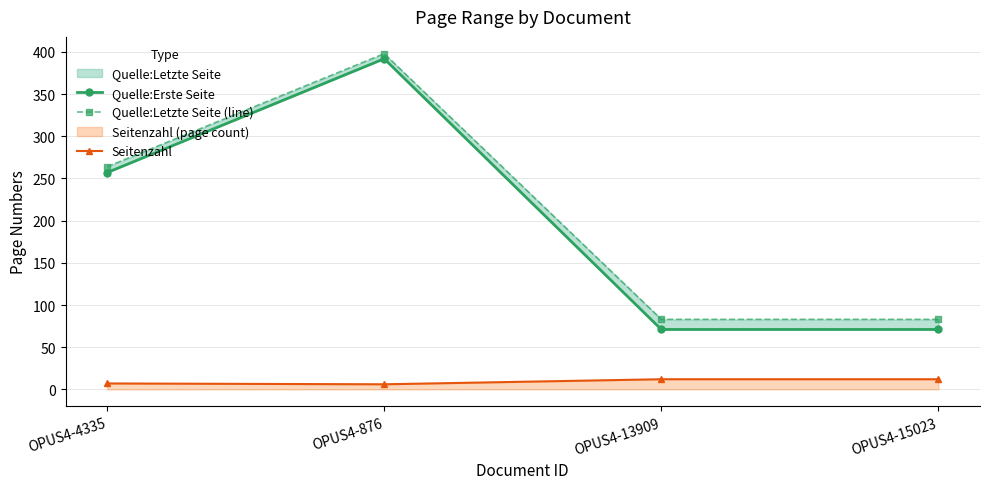

The value of Seitenzahl at OPUS4-13909 is 19. True or false?

False